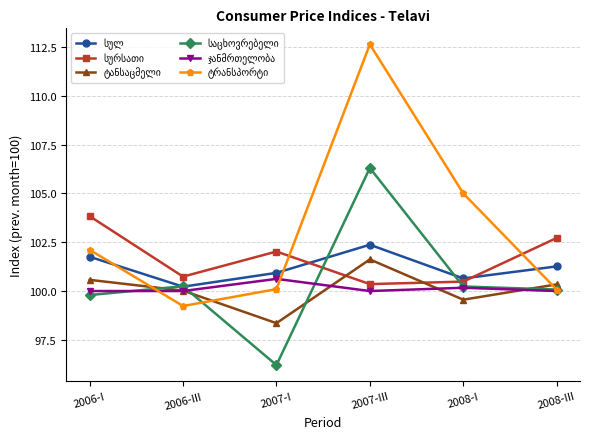

What is the difference between the highest and lowest values at 2006-III?

1.5